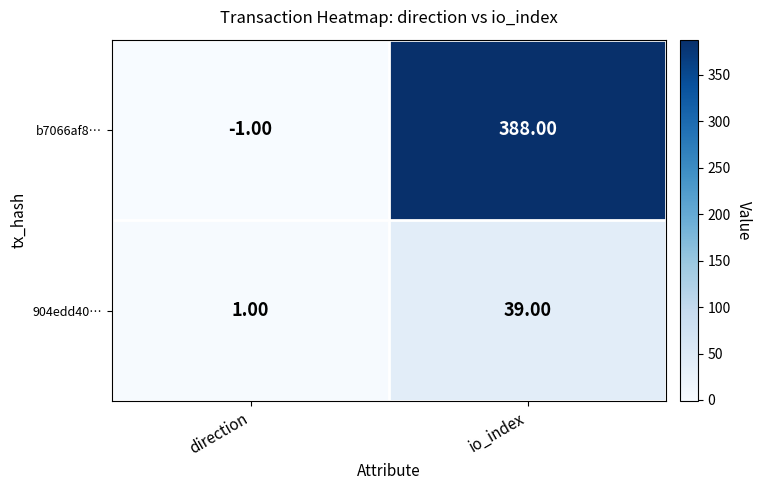

Rank the series at io_index from highest to lowest value.

b7066af8…, 904edd40…